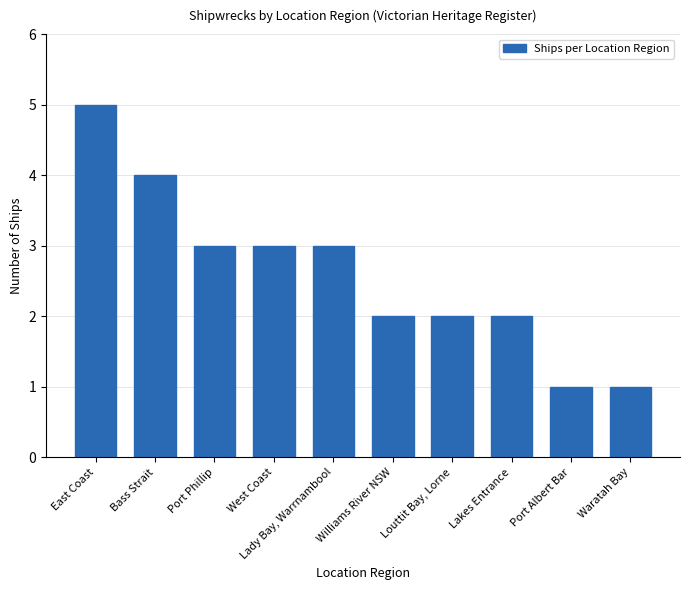

What is the label of the 2nd bar from the left?

Bass Strait